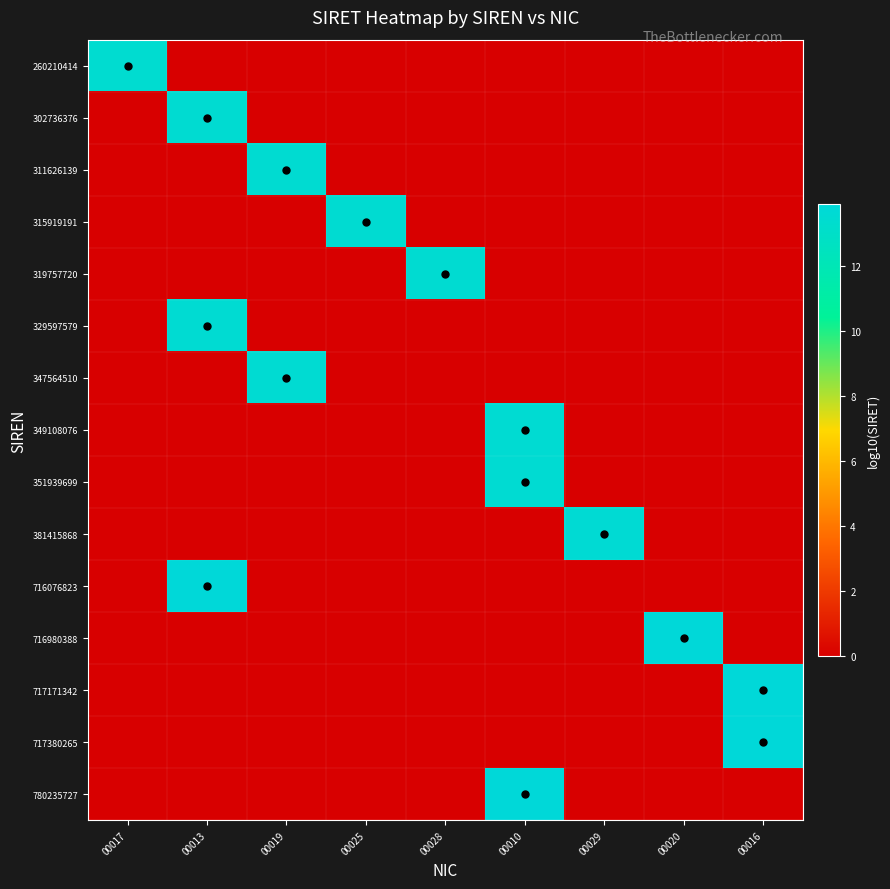

Which has a higher value, 00016 or 00020?

00016